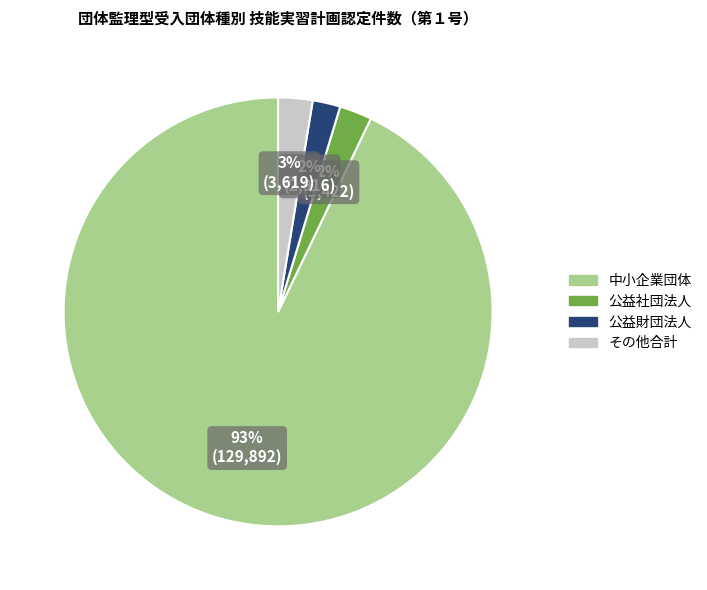

Is there any slice that represents more than half of the pie?

Yes